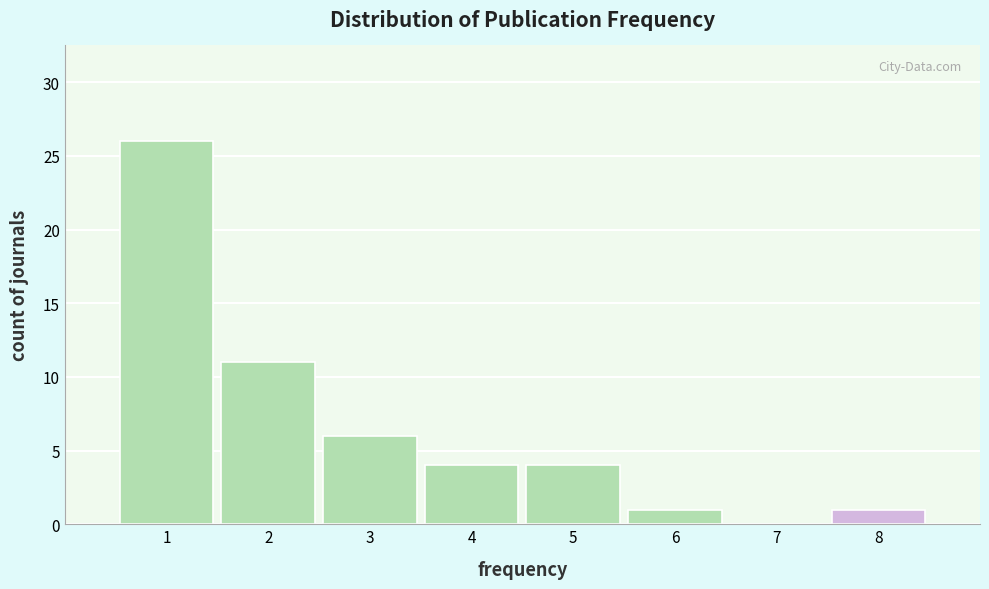

Which range on the x-axis has the tallest bar?

0.5 to 1.5